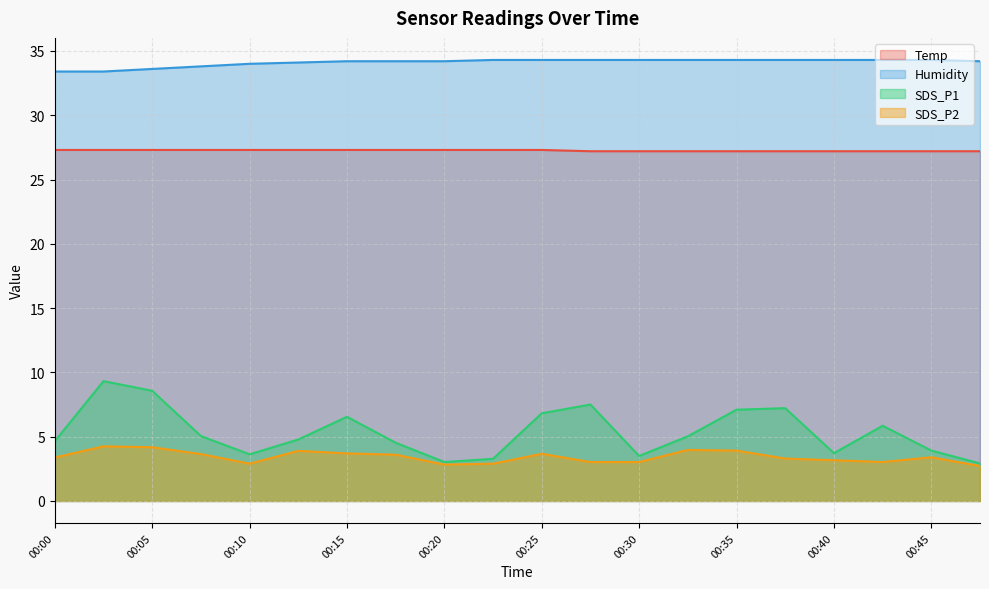

What is the difference between the Temp values at 00:15 and 00:42?

0.1